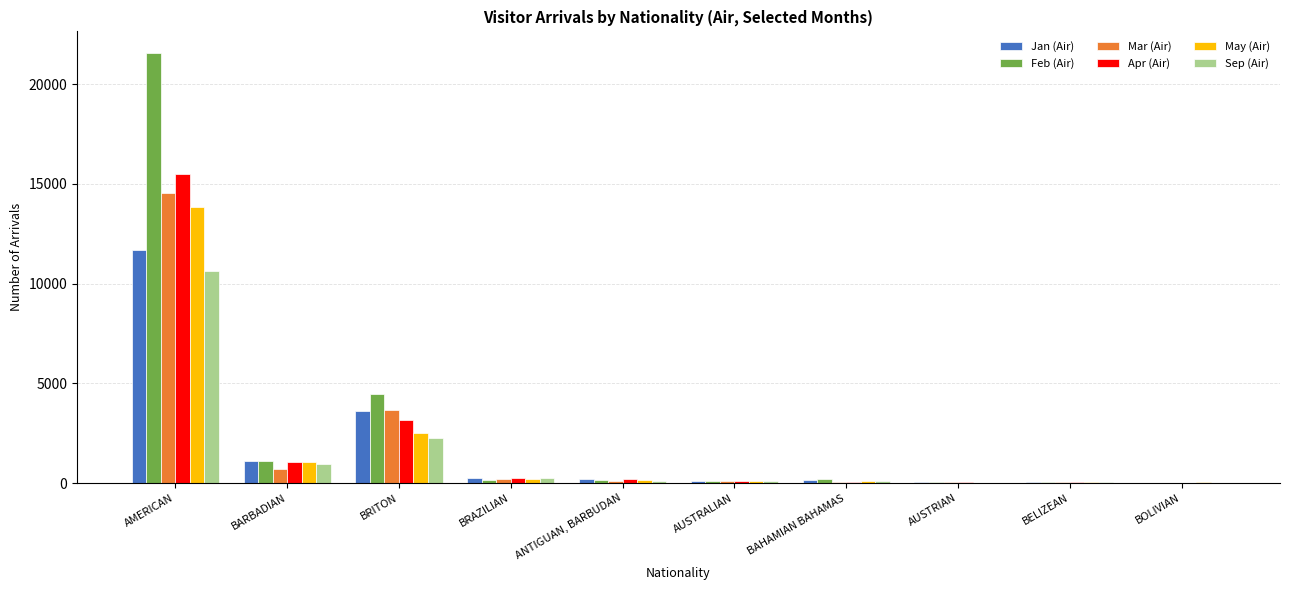

At which category is the sum across all series the highest?

AMERICAN